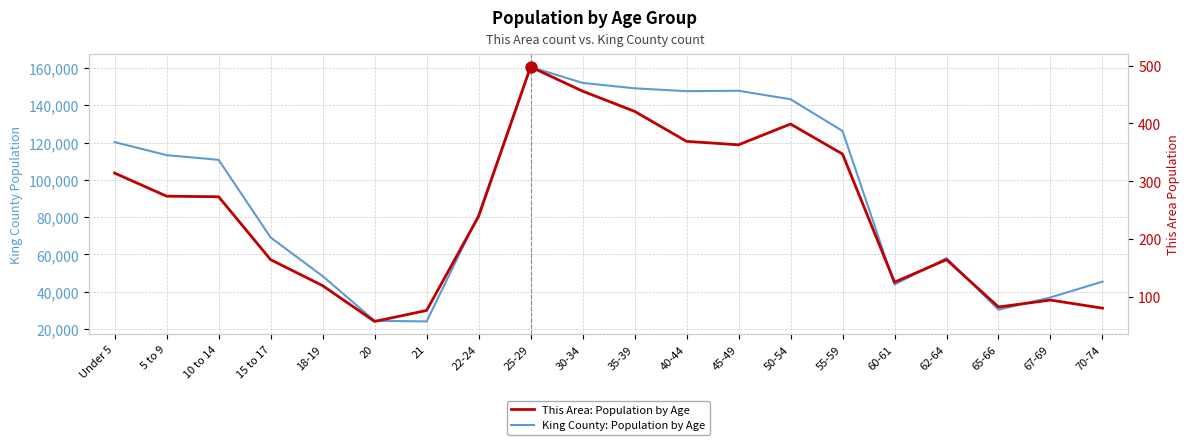

Which series has the widest spread of Y values?

King County: Population by Age